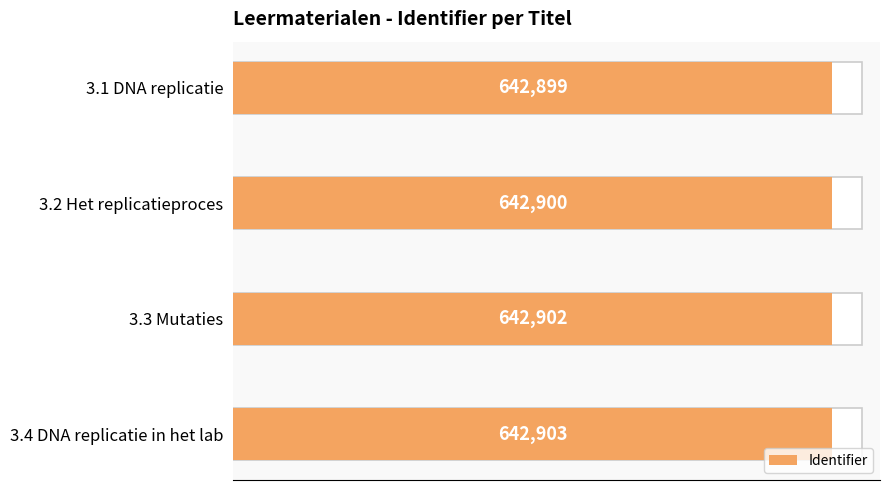

Which has a higher value, 3.4 DNA replicatie in het lab or 3.1 DNA replicatie?

3.4 DNA replicatie in het lab